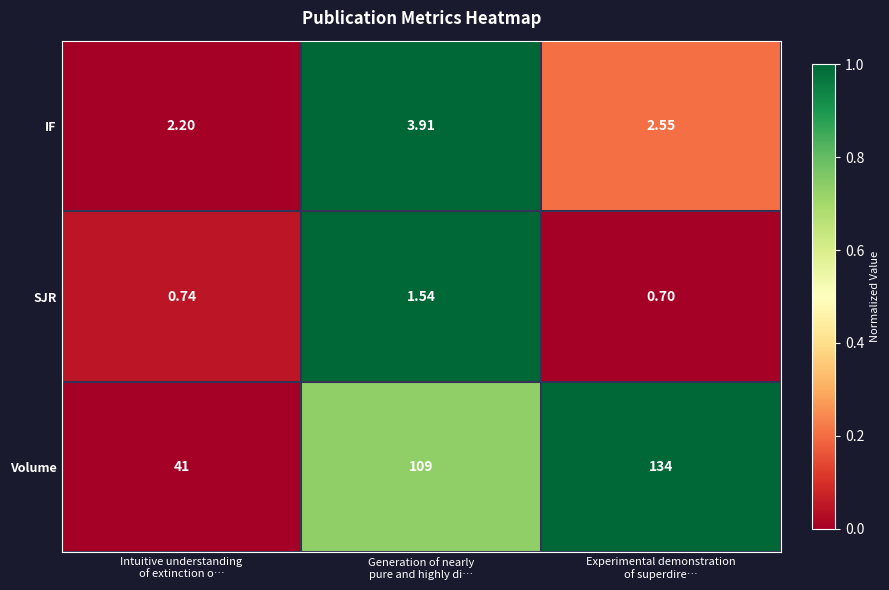

Rank the series at Generation of nearly
pure and highly di… from lowest to highest value.

SJR, IF, Volume